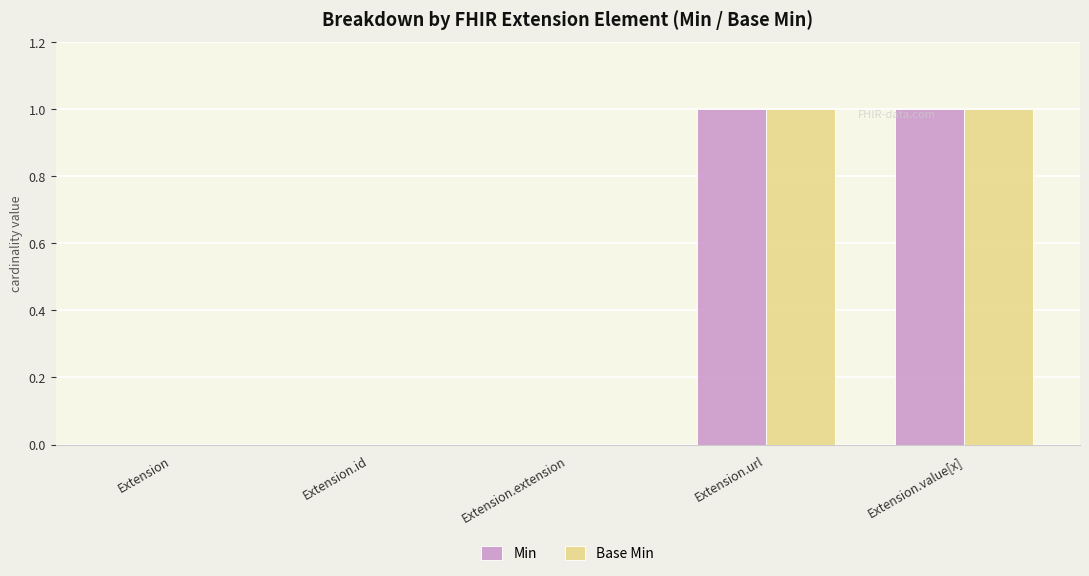

Is it true that Min equals 1 at Extension.url?

True